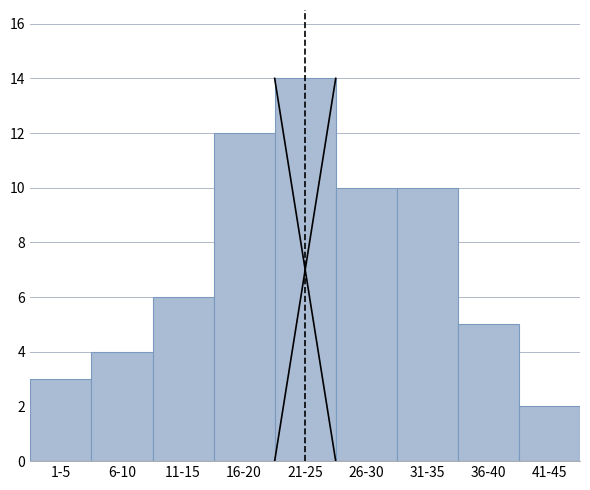

Reading right to left, transcribe all the data shown in this chart.

41-45=2	36-40=5	31-35=10	26-30=10	21-25=14	16-20=12	11-15=6	6-10=4	1-5=3